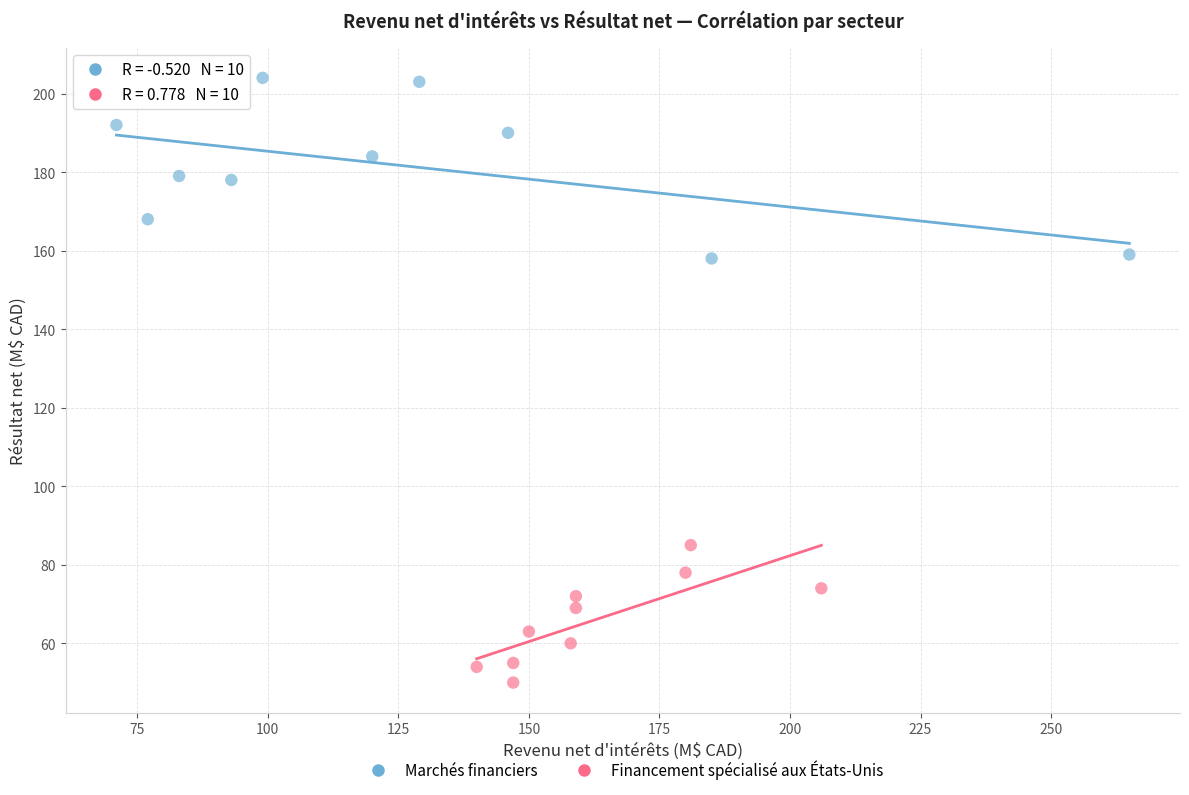

Which series reaches the maximum Y coordinate?

Marchés financiers